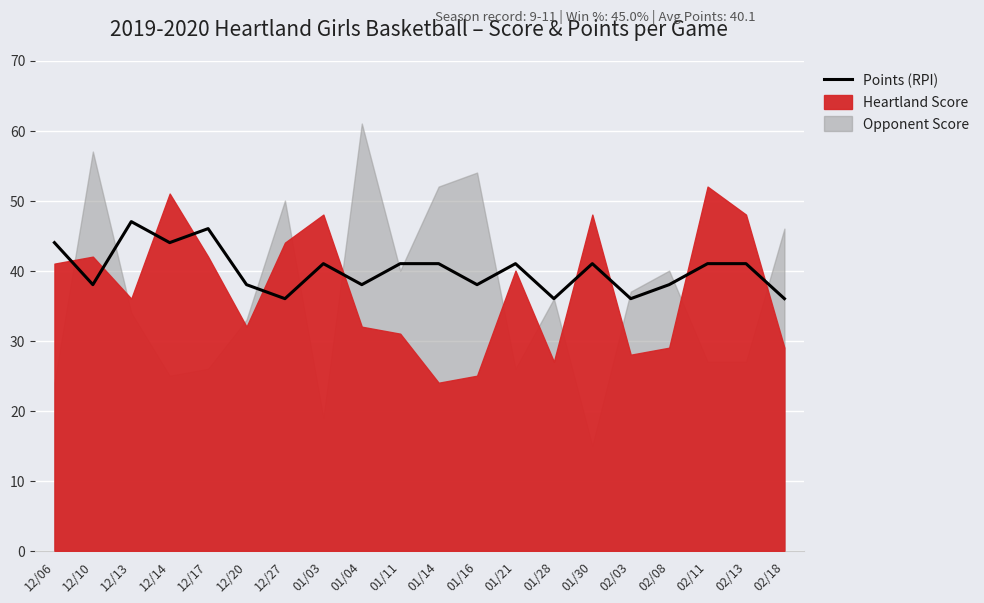

What is the sum of the values at 02/08 and 01/28?

74